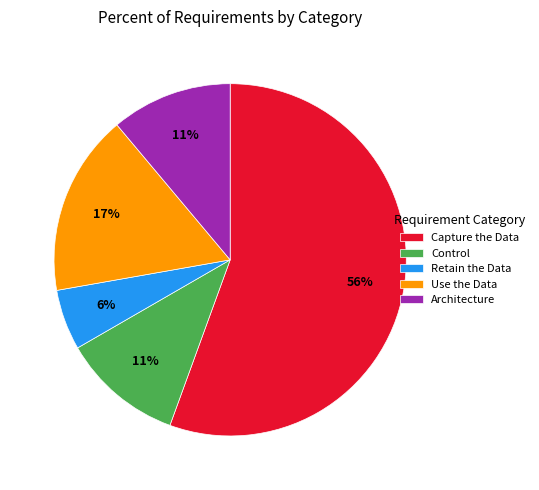

Which category has the smallest portion of the pie?

Retain the Data